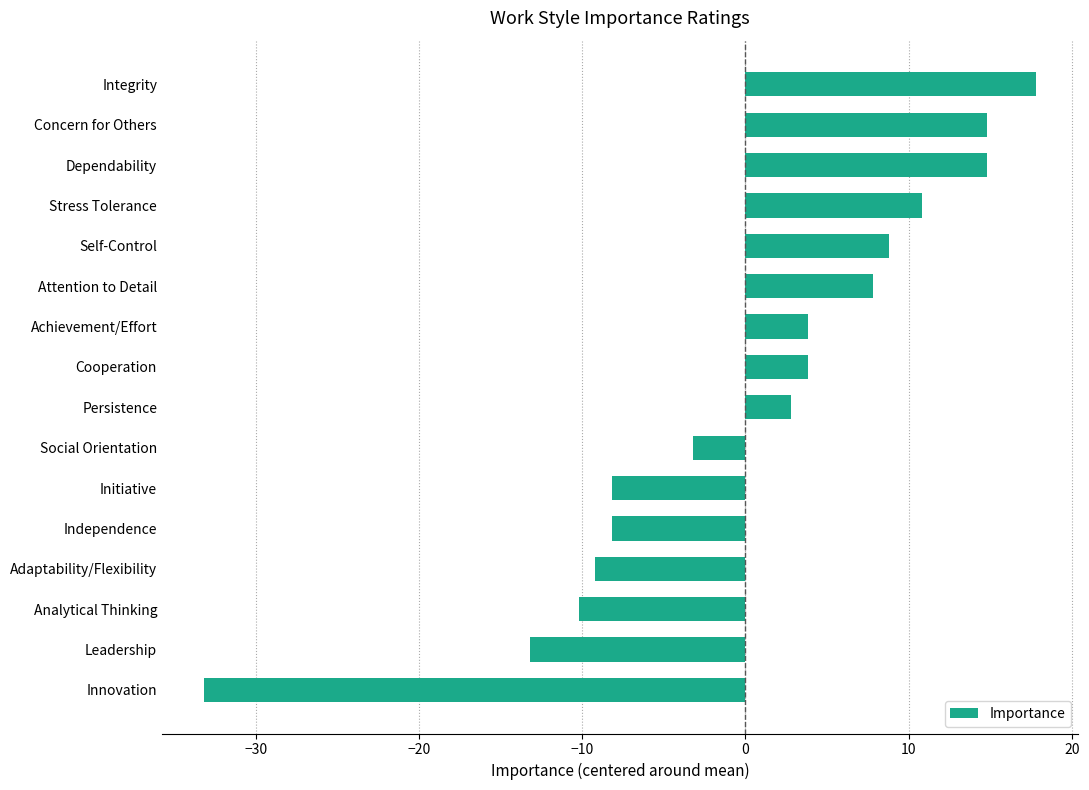

What is the approximate value at Initiative?

-8.2